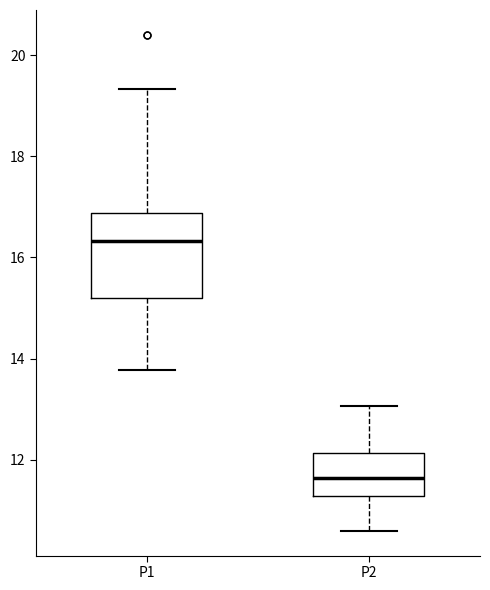

Comparing the boxes themselves (not the whiskers), which one is the tallest?

P1